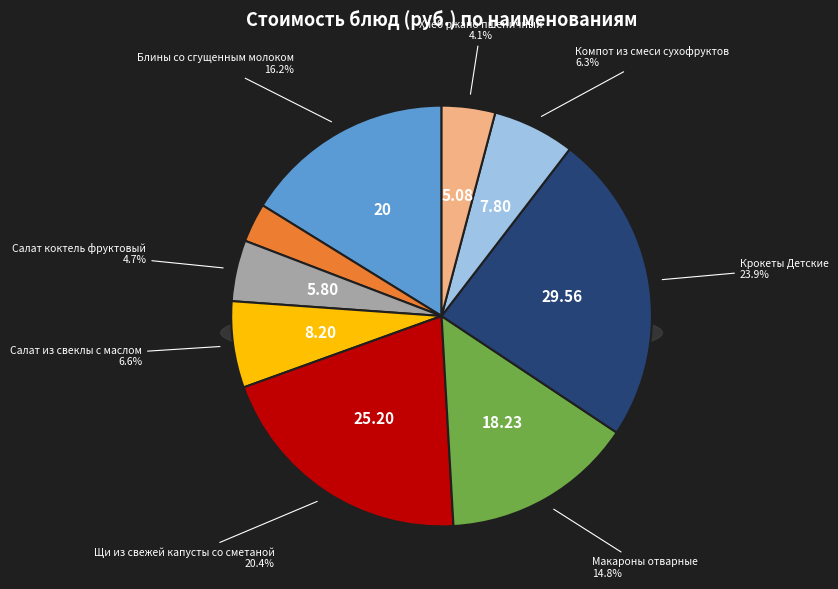

Does Блины со сгущенным молоком represent more than half of the total?

No